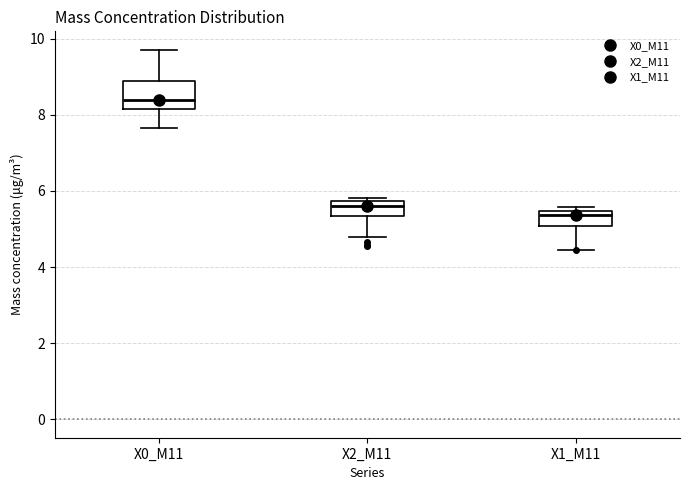

Which box has the highest median line?

X0_M11